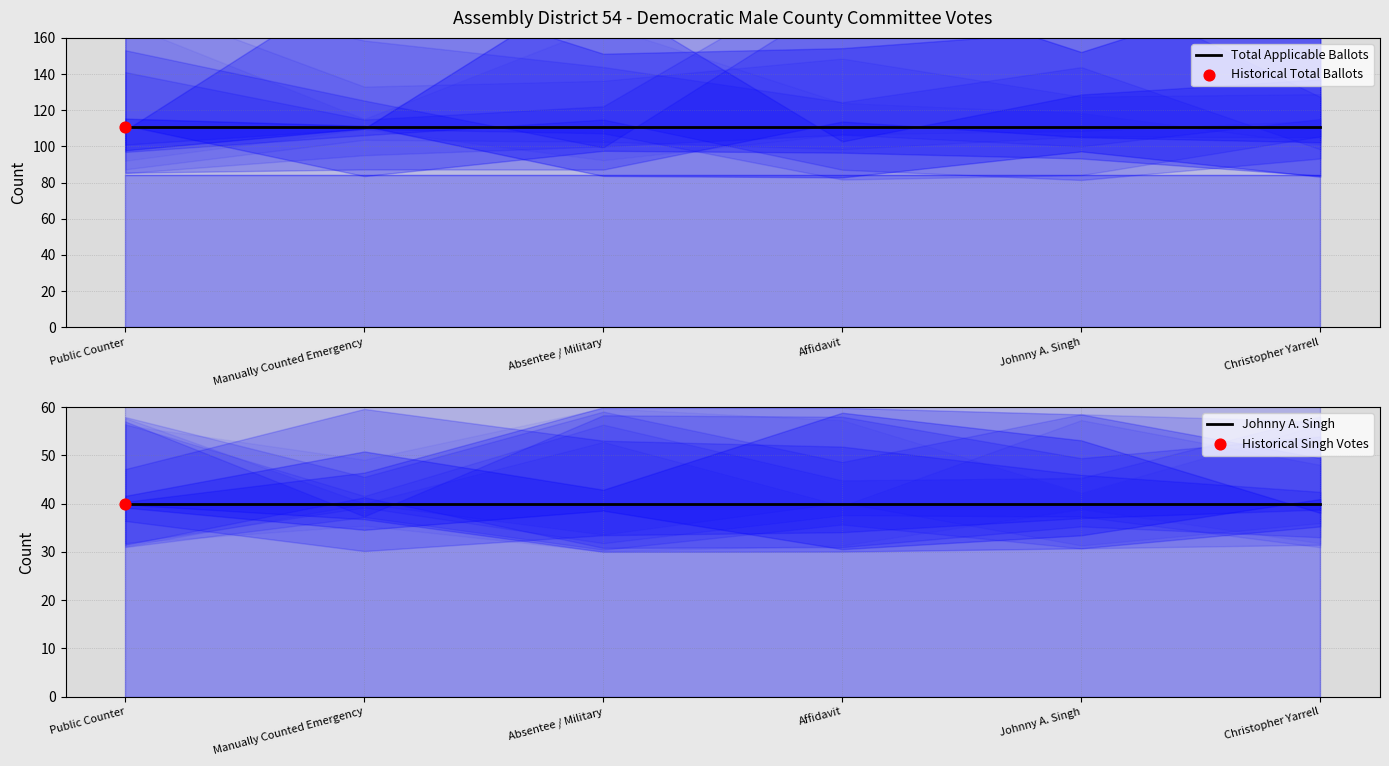

Which series reaches the minimum Y coordinate?

Johnny A. Singh